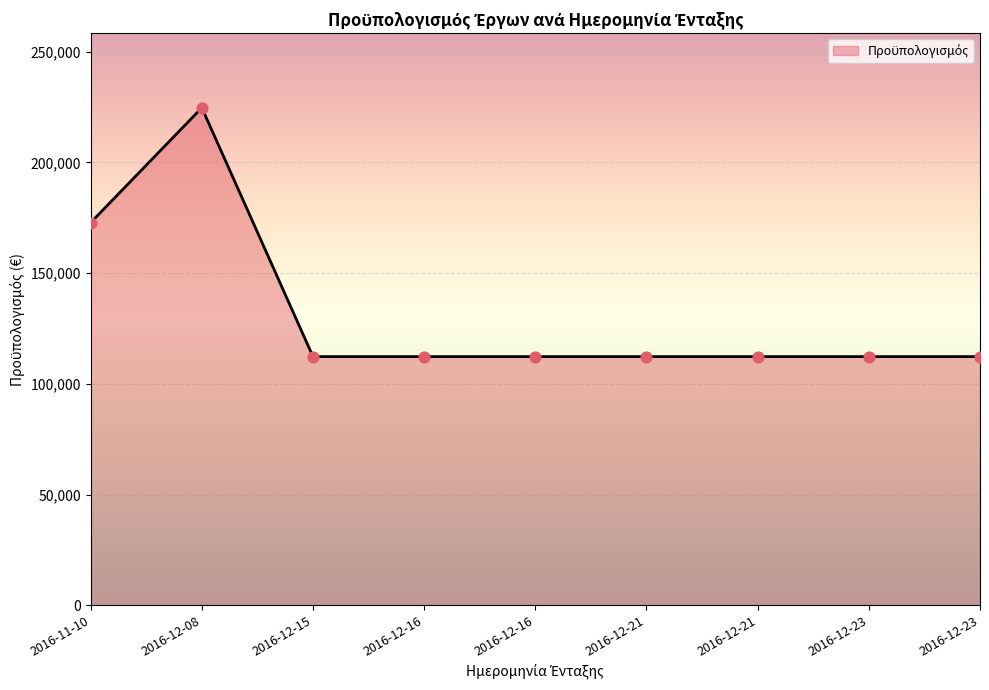

Approximately how many times larger is the value at 2016-12-23 compared to 2016-12-15?

1.0